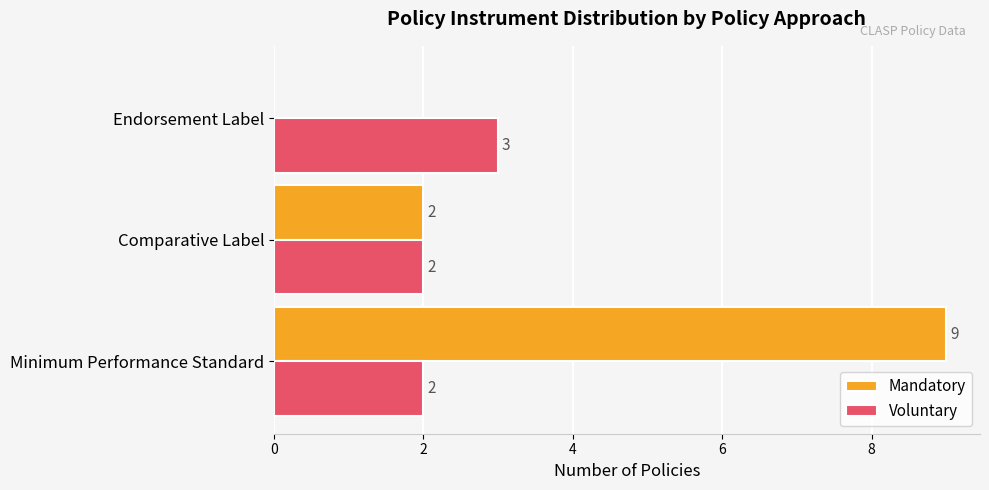

Which series has the largest total across all categories?

Mandatory